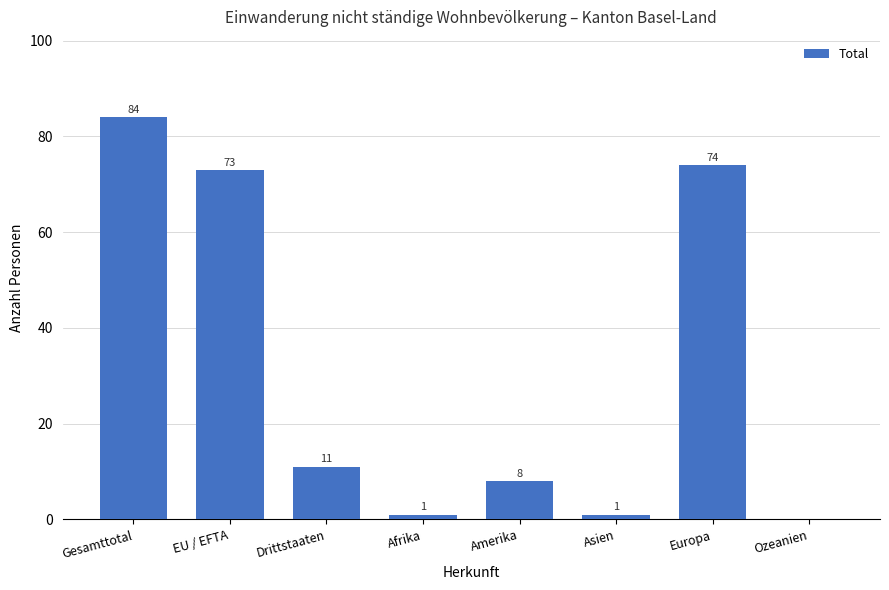

Between Gesamttotal and Europa, which is larger?

Gesamttotal